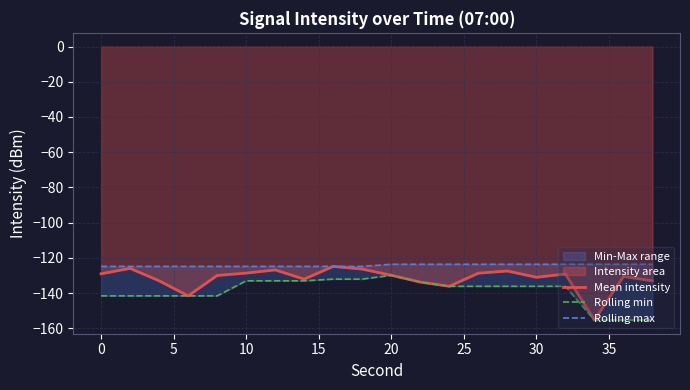

What is the lowest value of the Mean intensity series?

-155.3